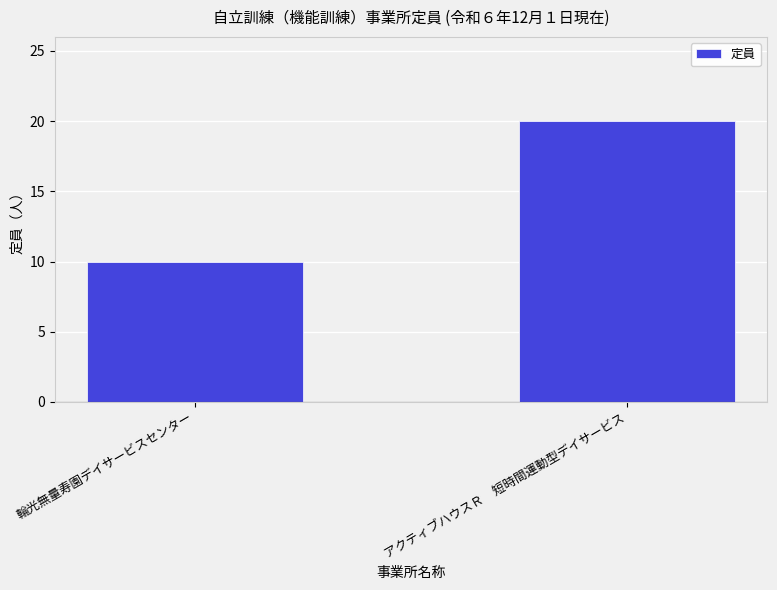

Between 輪光無量寿園デイサービスセンター and アクティブハウスＲ　短時間運動型デイサービス, which is larger?

アクティブハウスＲ　短時間運動型デイサービス